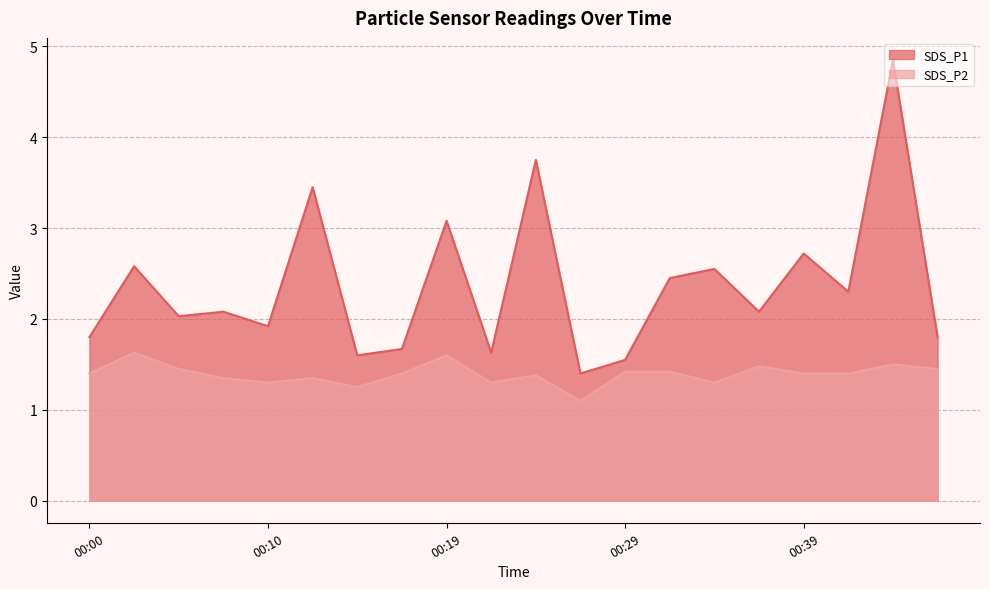

True or false: SDS_P1 and SDS_P2 cross at least once.

False